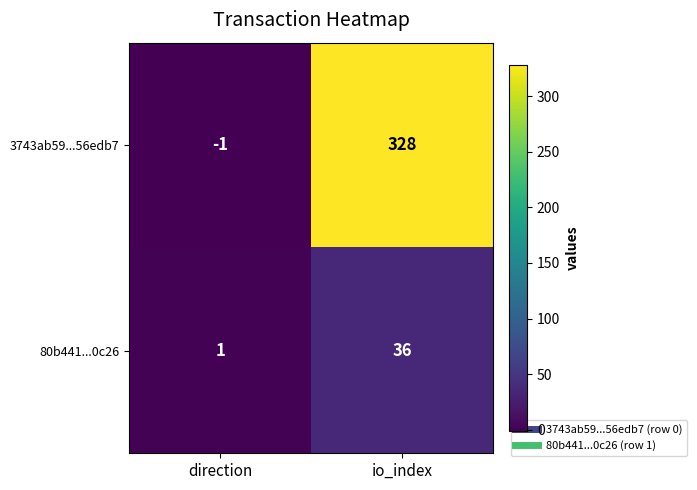

Count the number of data series in this chart.

2